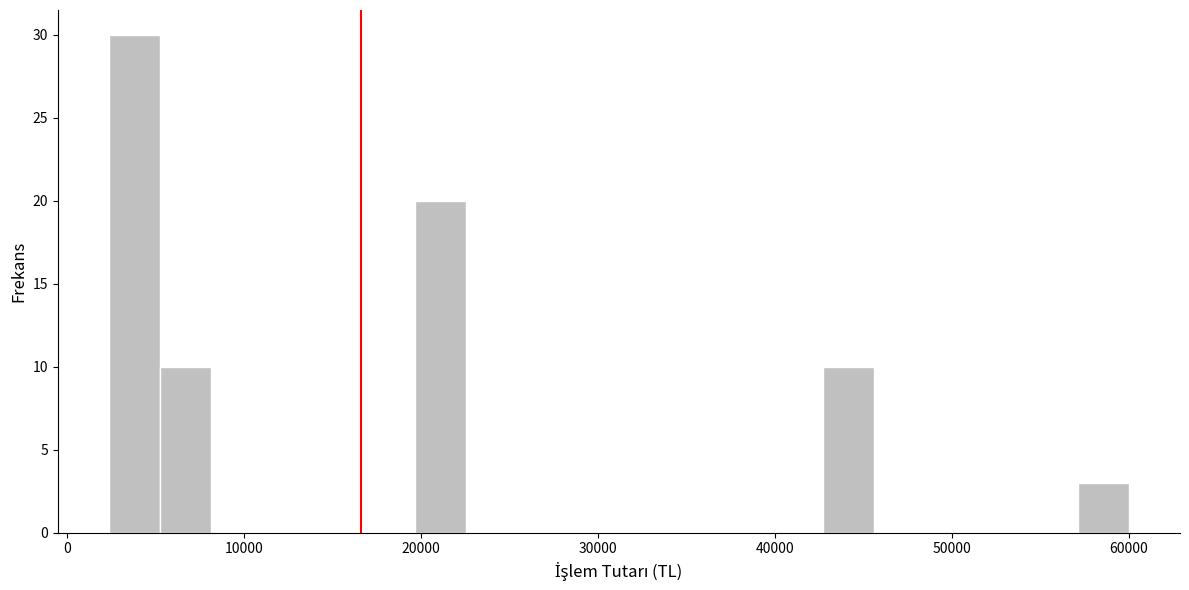

Around what value on the x-axis is the tallest bar? Give the approximate position of its centre, as read against the axis.

4000